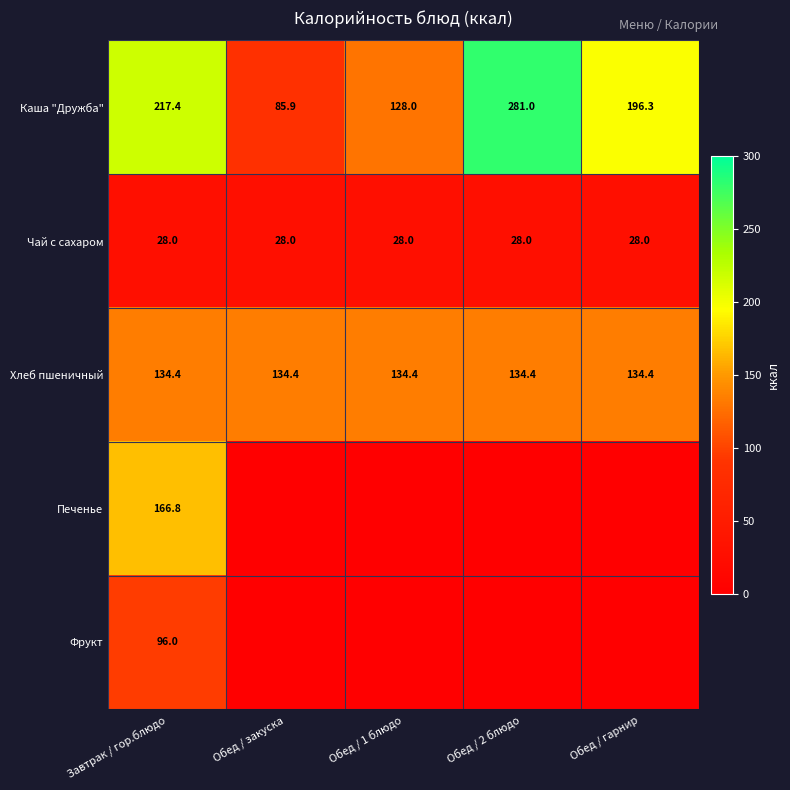

What is the spread (max minus min) of values at Обед / 1 блюдо?

134.4